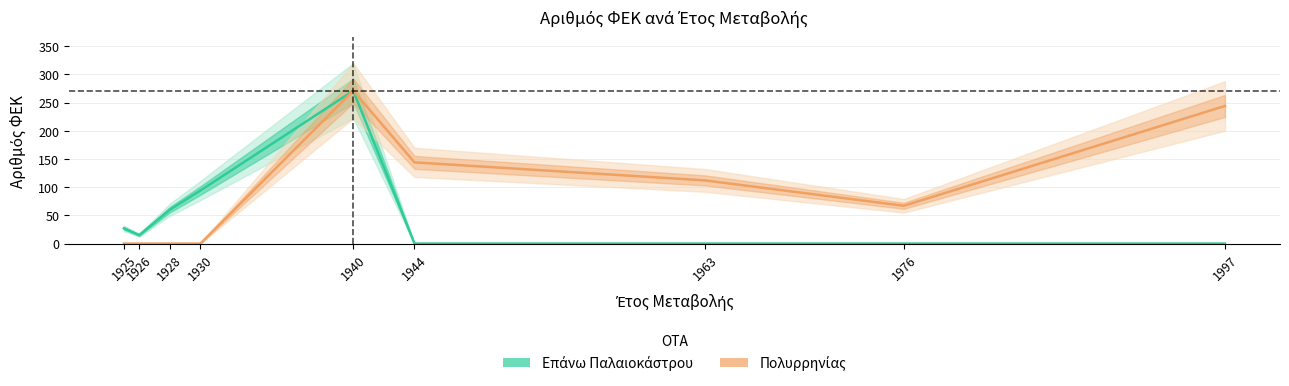

What is the difference between the Επάνω Παλαιοκάστρου values at 1928 and 1930?

34